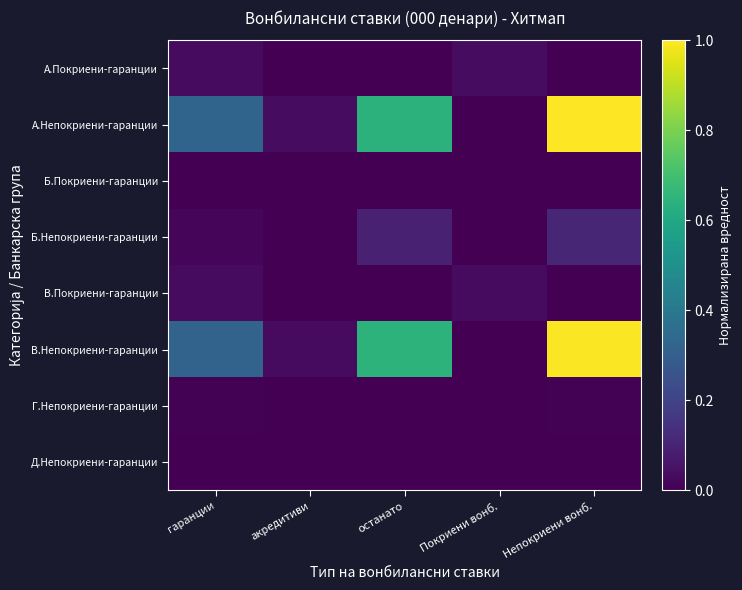

Which series has the largest range (max minus min)?

А.Непокриени-гаранции